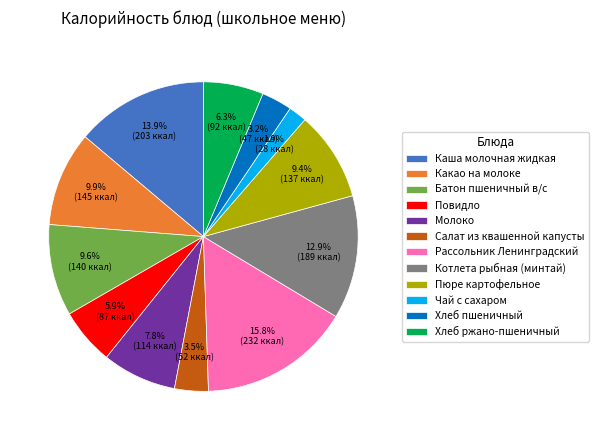

To the nearest percent, what is the difference between the Пюре картофельное and Рассольник Ленинградский slice percentages?

6%